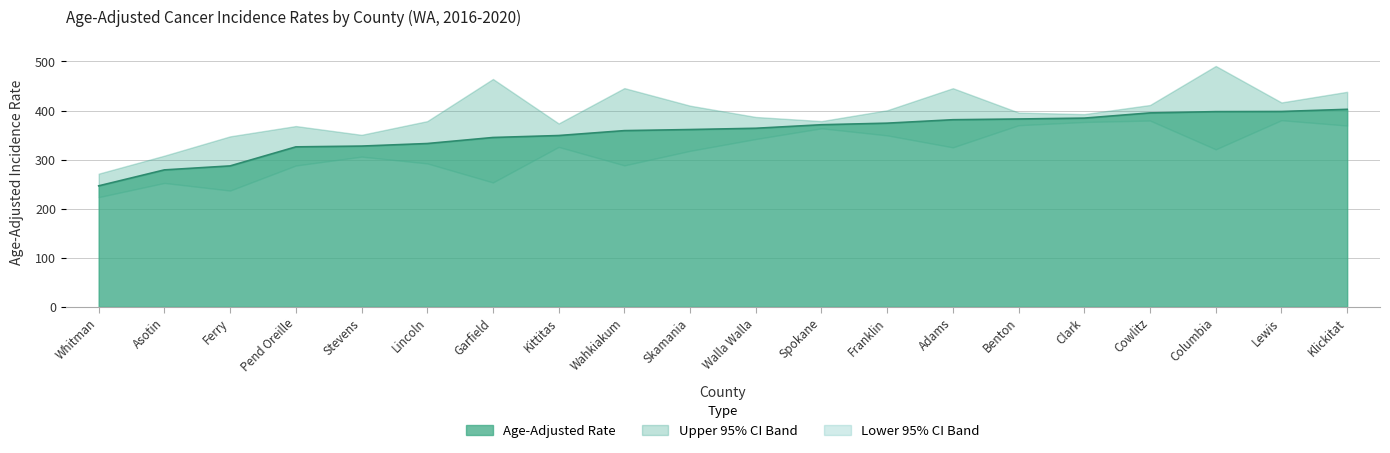

How many data points in Lower 95% CI are above 325?

9